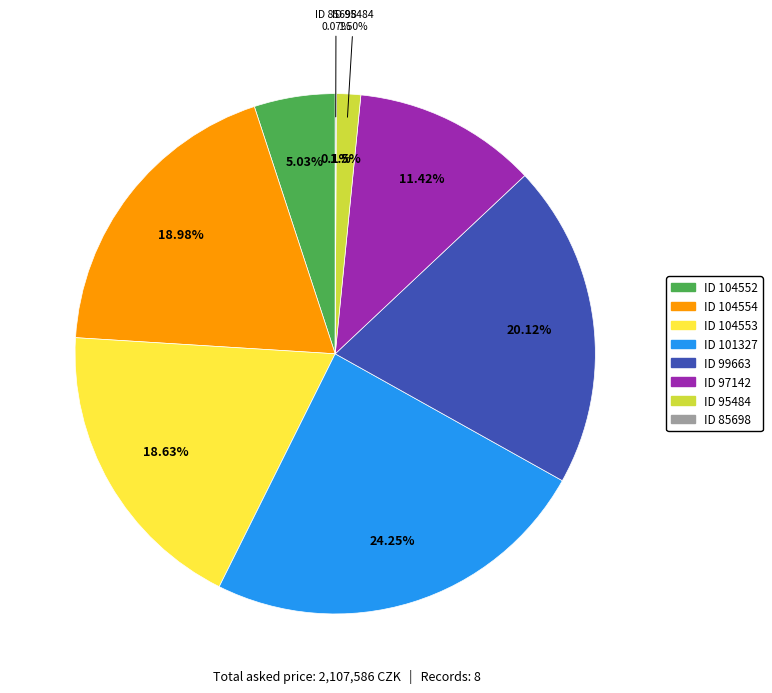

To the nearest percent, what is the average slice percentage?

12%